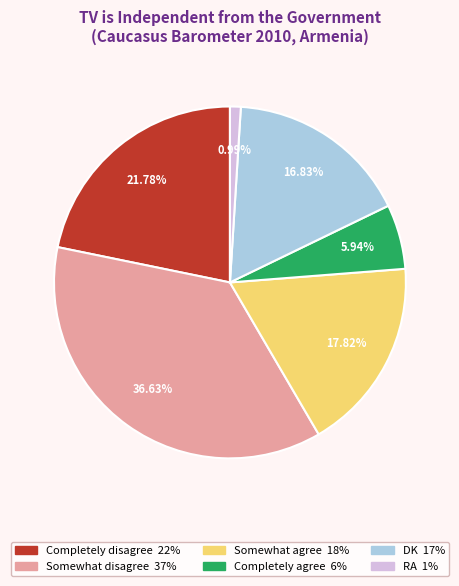

To the nearest percent, what is the average slice percentage?

17%